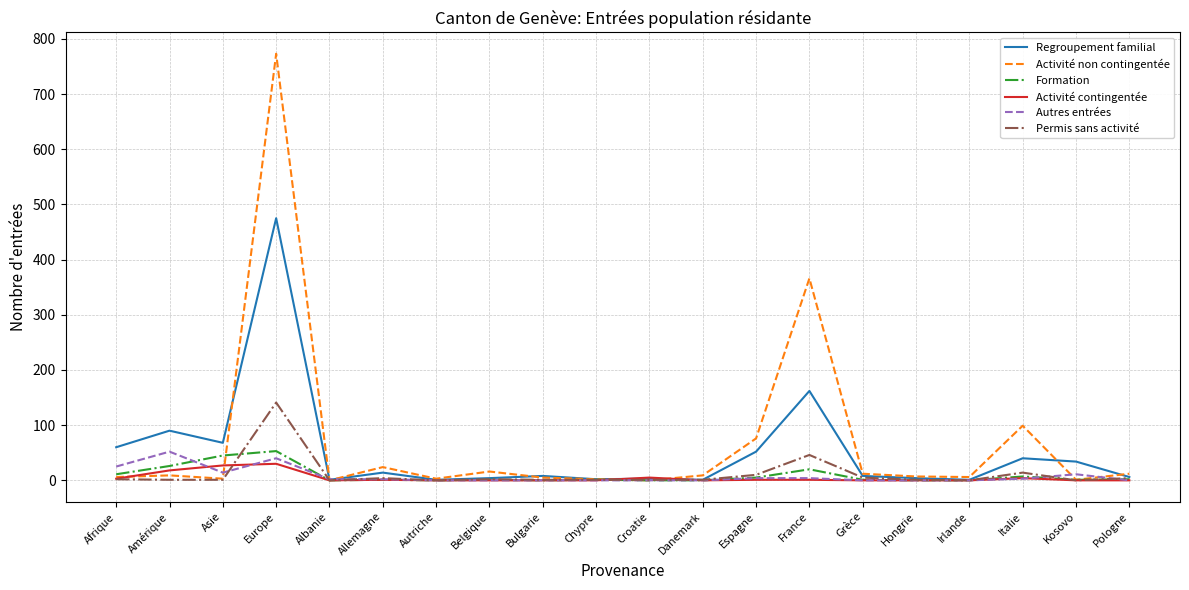

At which category is the sum across all series the highest?

Europe